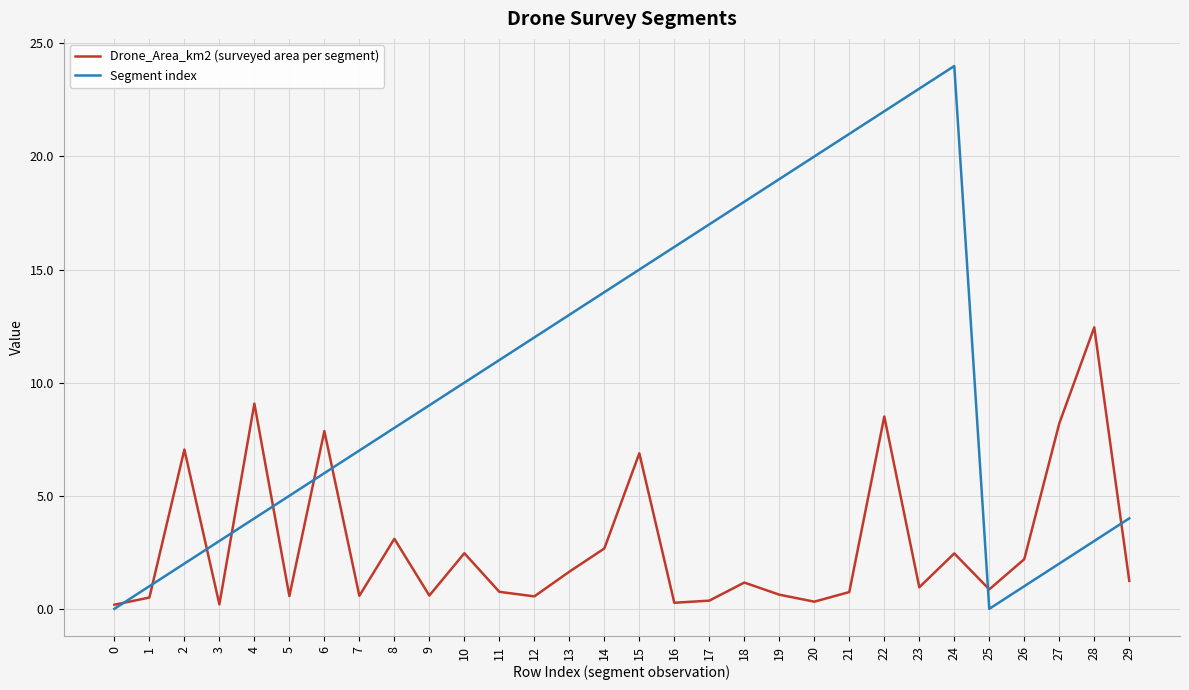

Does the chart display data point markers on the line(s)?

No